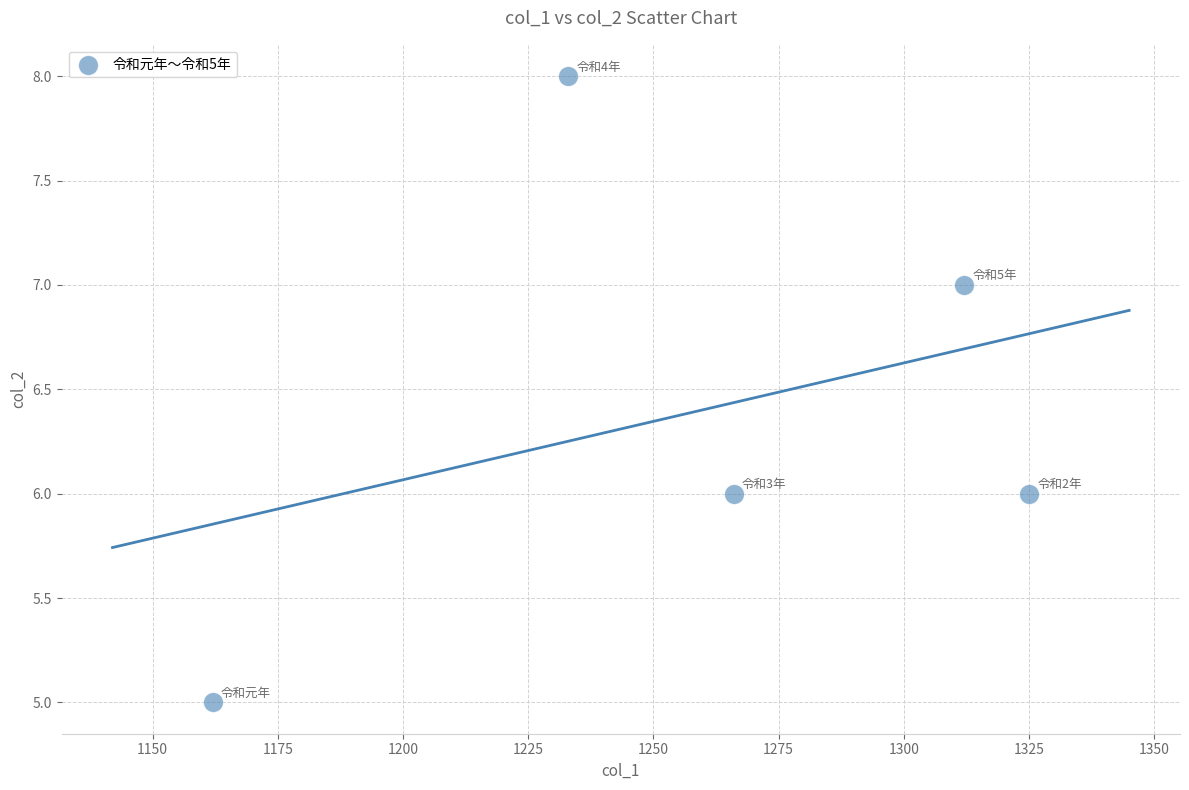

What is the range of X values (max minus min)?

163